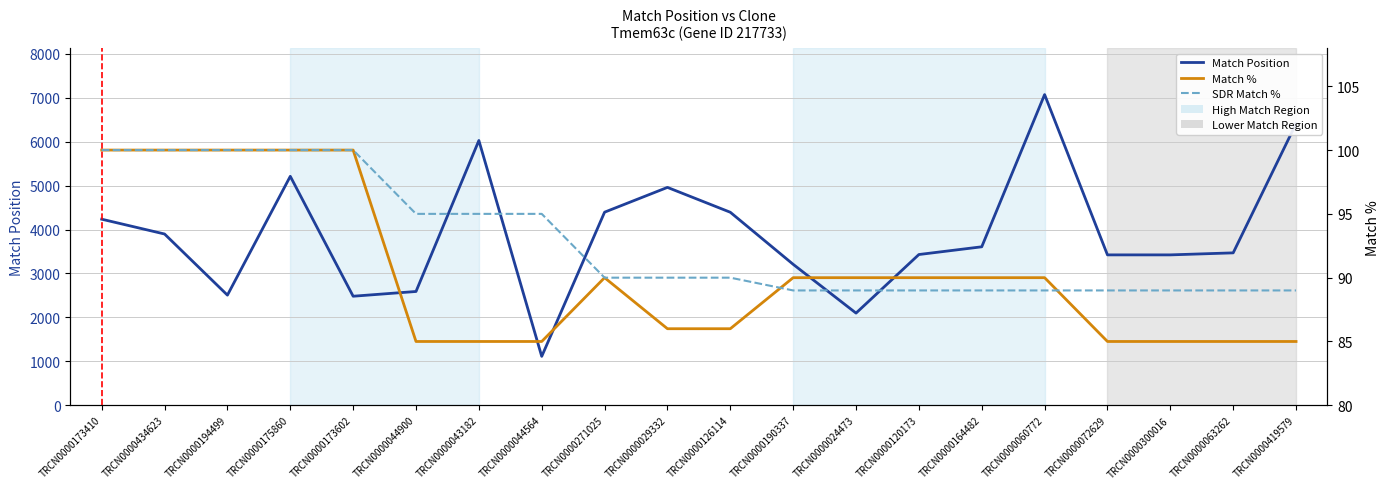

What is the difference between the Match Position values at TRCN0000044564 and TRCN0000072629?

2310